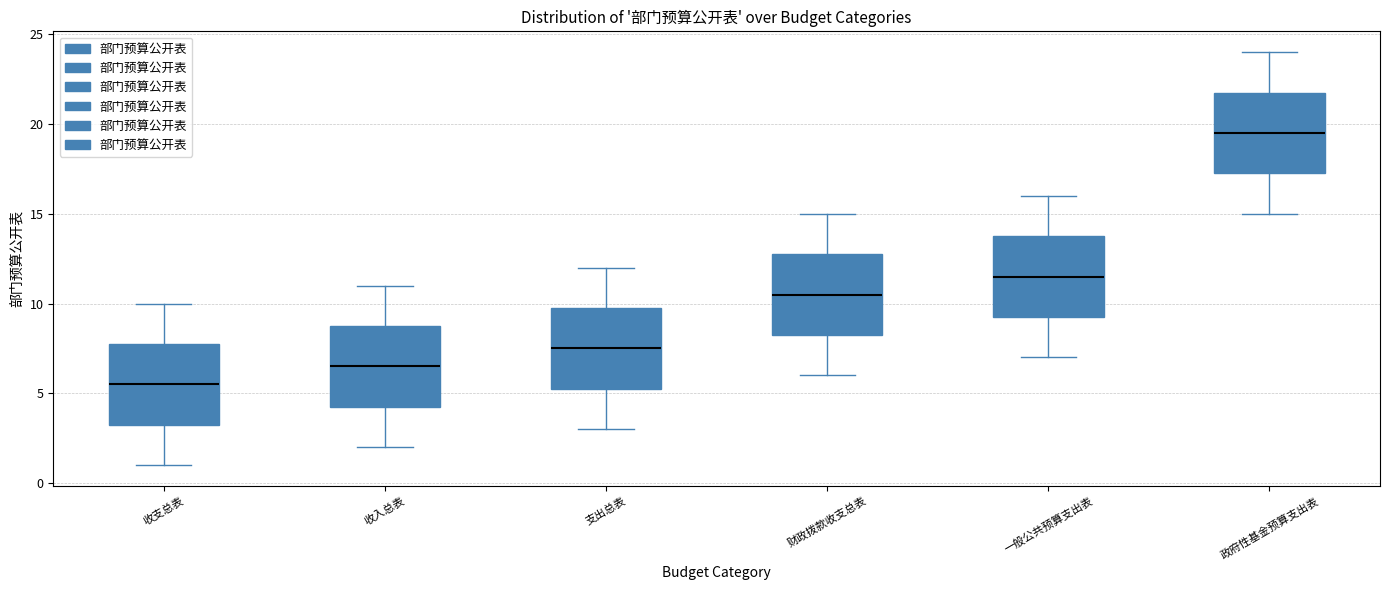

Reading left to right, transcribe this box plot: for each box, give where its median line is, the range the box spans, and where its two whiskers end, as read against the y-axis. The values are not printed on the chart, so give them approximately, as read against the axis.

收支总表: median 5.5, box 3.5 to 8.0, whiskers 1.0 to 10.0
收入总表: median 6.5, box 4.5 to 9.0, whiskers 2.0 to 11.0
支出总表: median 7.5, box 5.5 to 10.0, whiskers 3.0 to 12.0
财政拨款收支总表: median 10.5, box 8.5 to 13.0, whiskers 6.0 to 15.0
一般公共预算支出表: median 11.5, box 9.5 to 14.0, whiskers 7.0 to 16.0
政府性基金预算支出表: median 19.5, box 17.5 to 22.0, whiskers 15.0 to 24.0